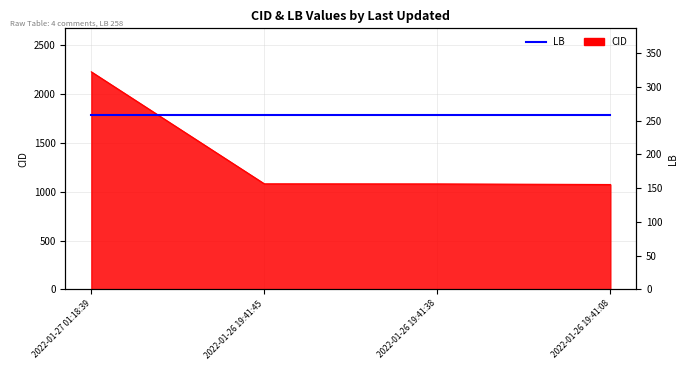

How many values exceed 1081?

1